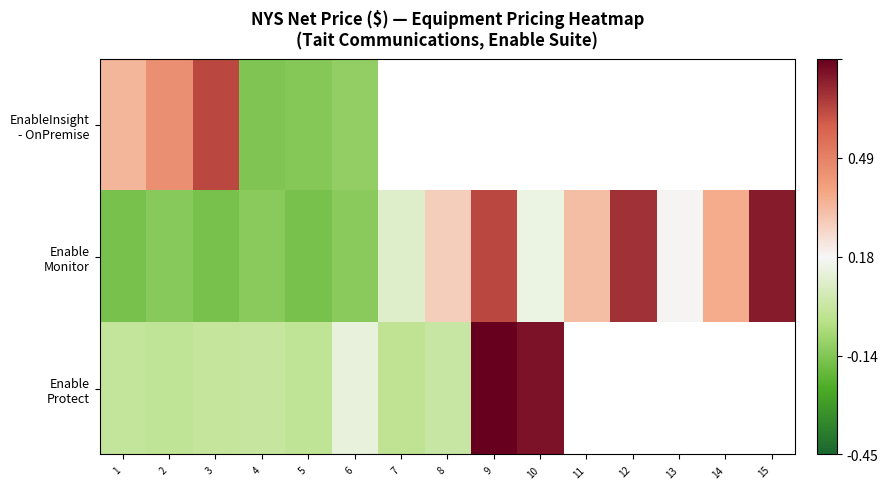

What is the spread (max minus min) of values at 1?

1.6